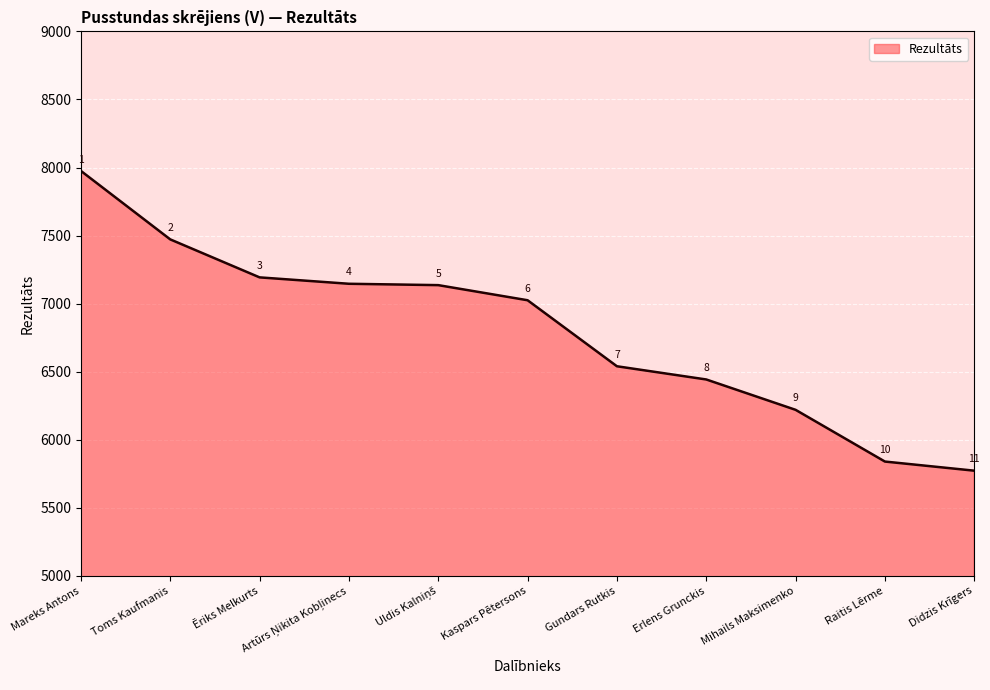

What position from the right is Kaspars Pētersons?

6